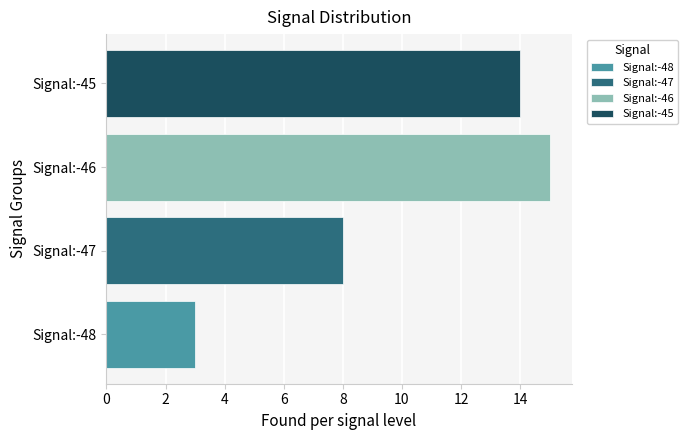

List the labels in order of value, smallest first.

Signal:-48, Signal:-47, Signal:-45, Signal:-46